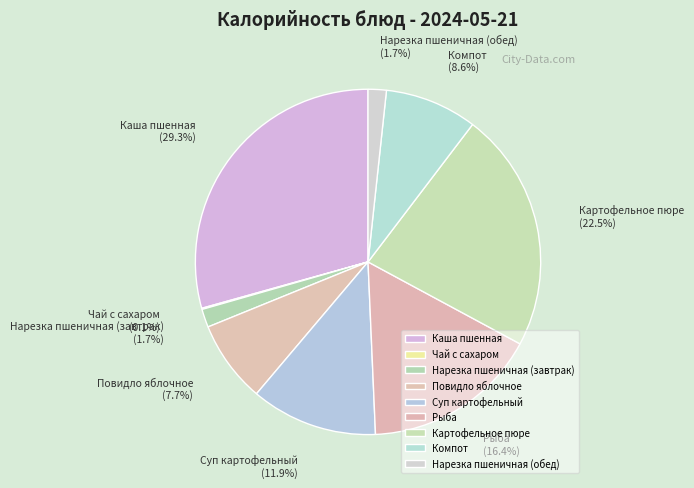

What is the largest slice in the pie chart?

Каша пшенная